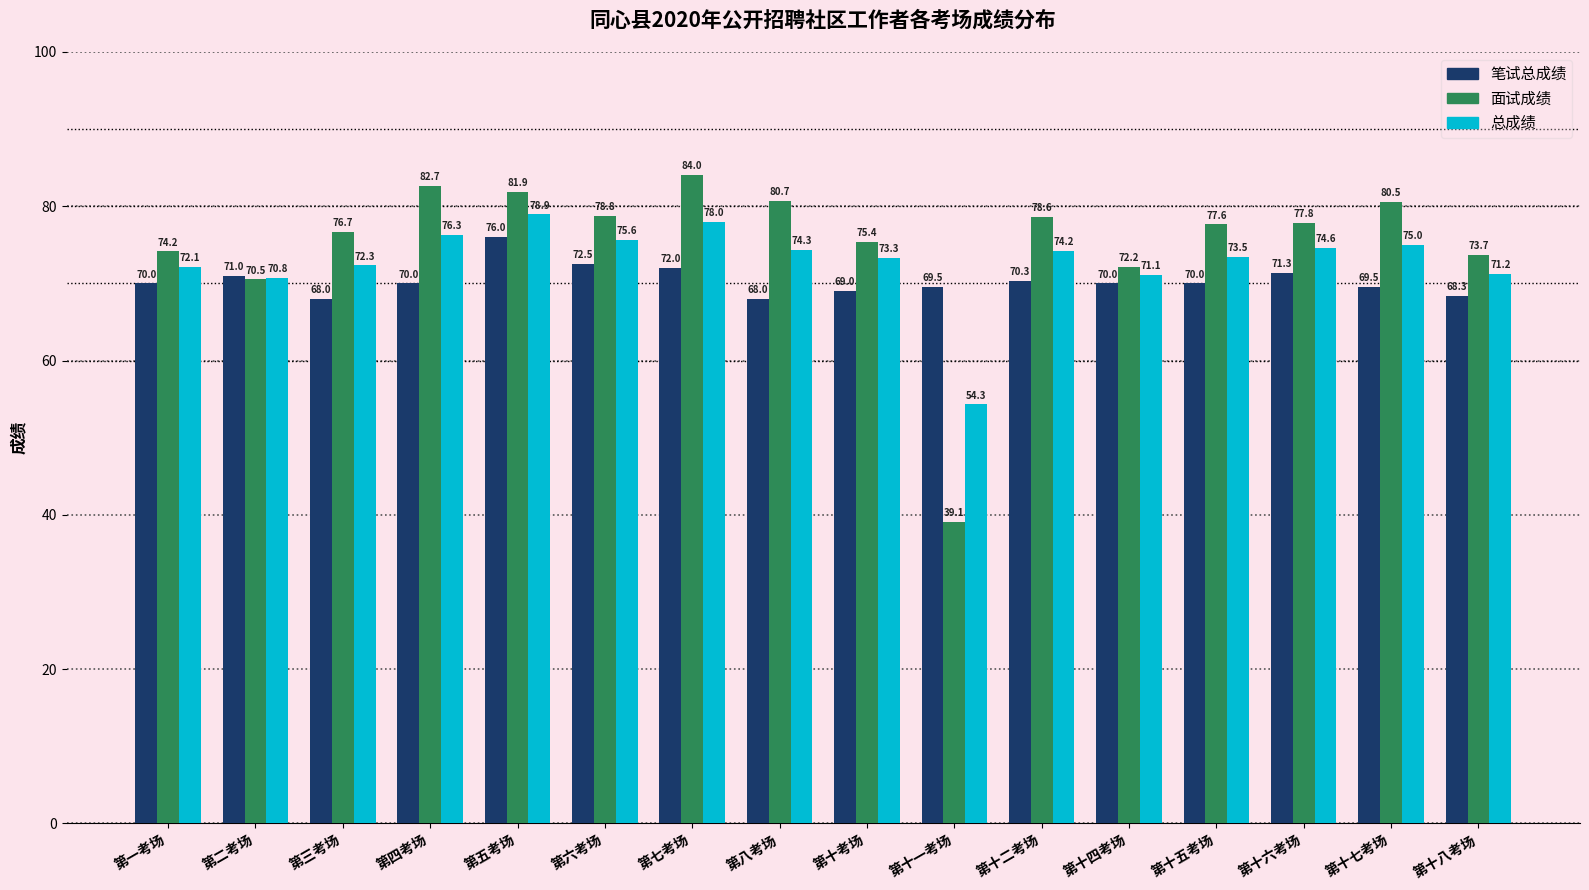

True or false: 笔试总成绩 has a value of 29.9 at 第十二考场.

False